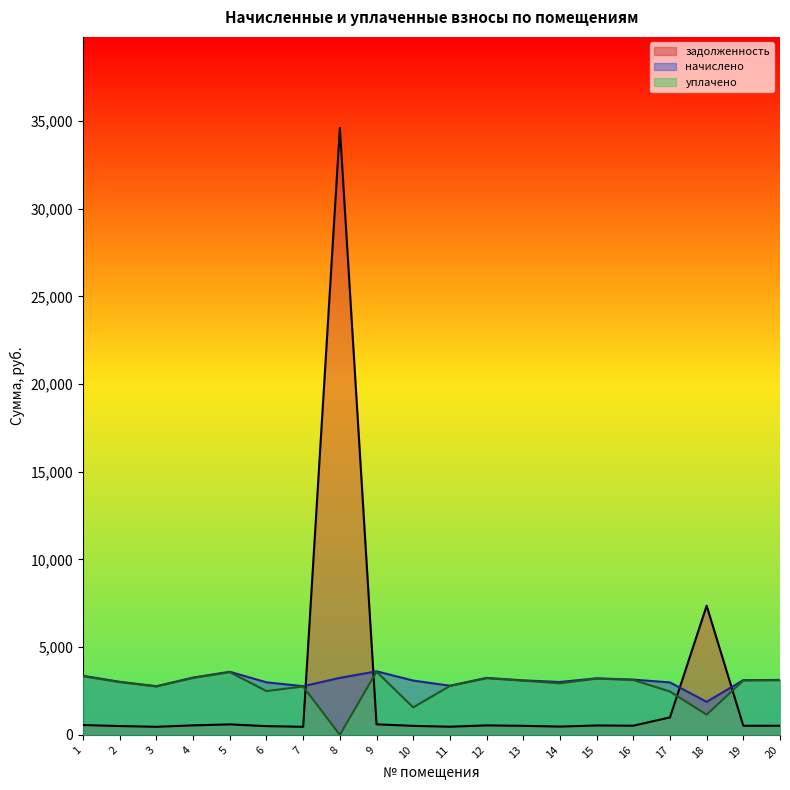

What is the maximum value shown in the chart?

34599.1